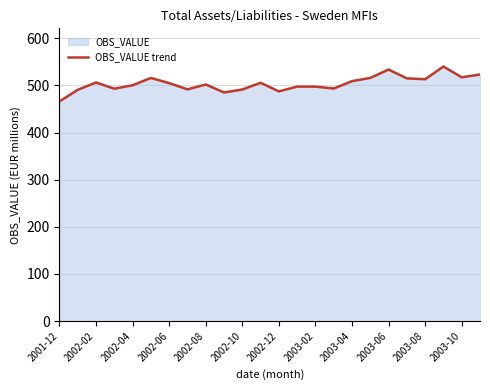

What is the maximum value shown in the chart?

539.9